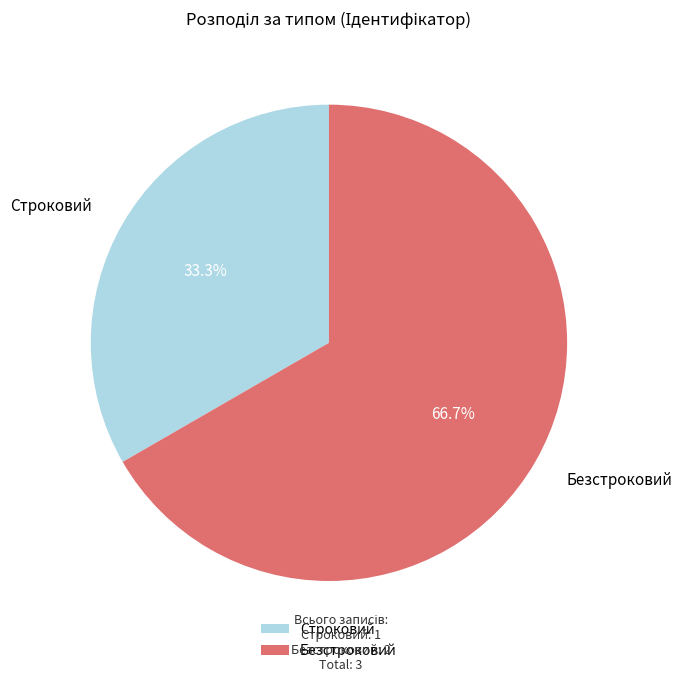

Is there any slice that represents more than half of the pie?

Yes